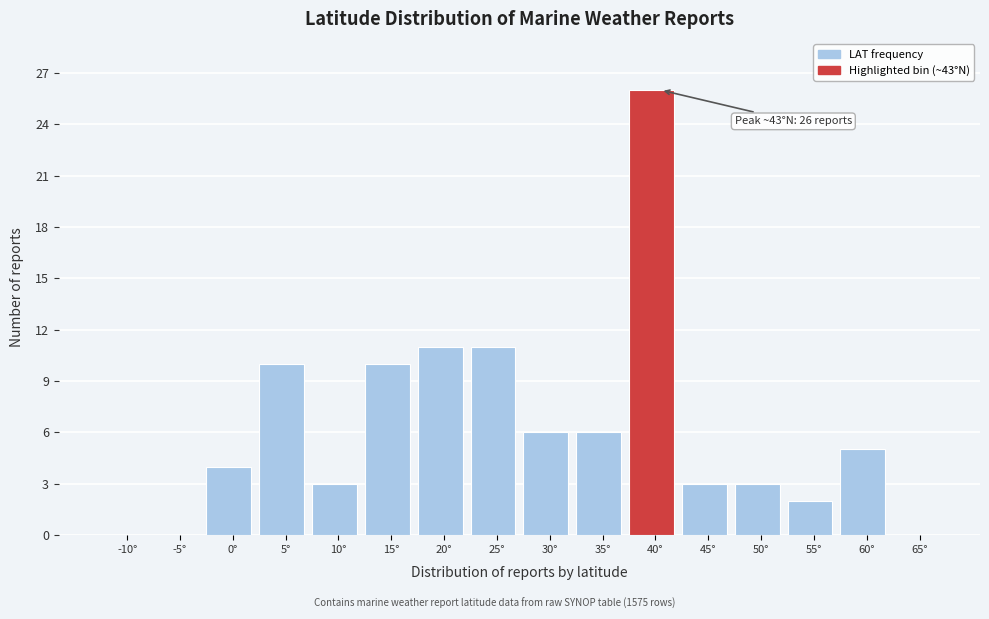

Reading left to right, transcribe all the data shown in this chart.

-10°=0	-5°=0	0°=4	5°=10	10°=3	15°=10	20°=11	25°=11	30°=6	35°=6	40°=26	45°=3	50°=3	55°=2	60°=5	65°=0